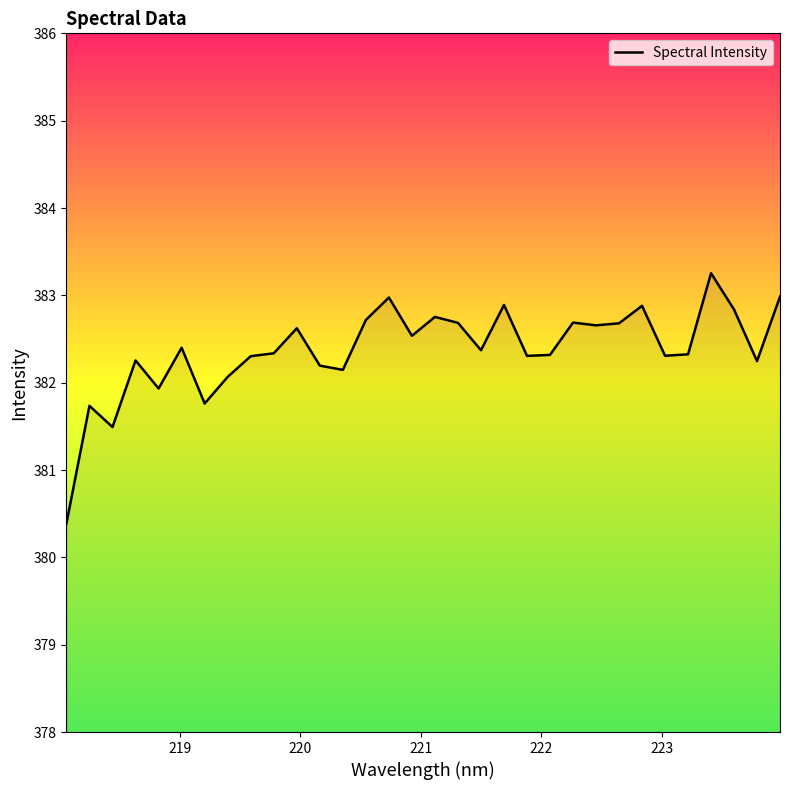

Does the chart have visible grid lines?

No